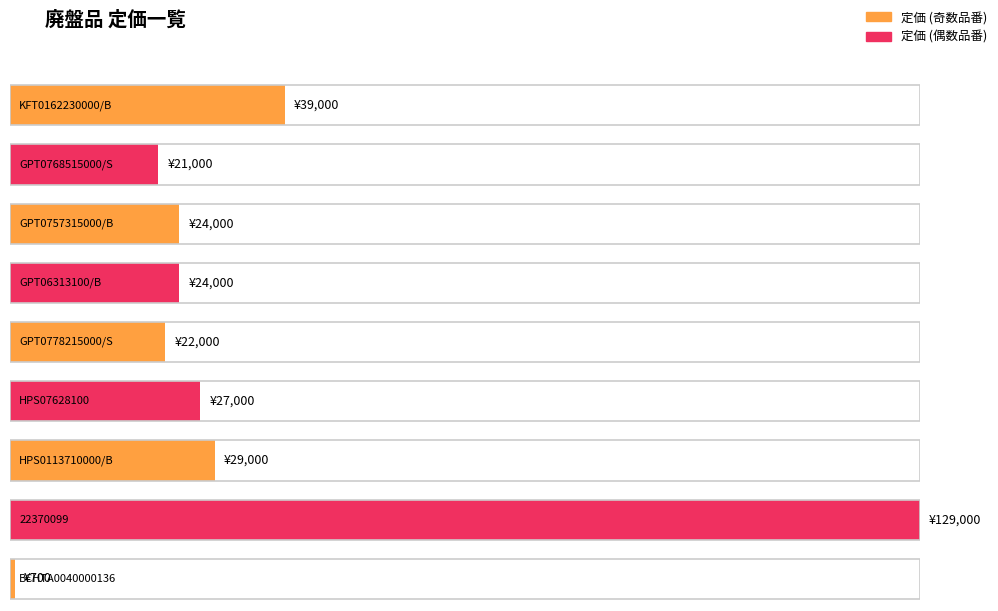

Which category has the lowest value across all series?

BCHTA0040000136